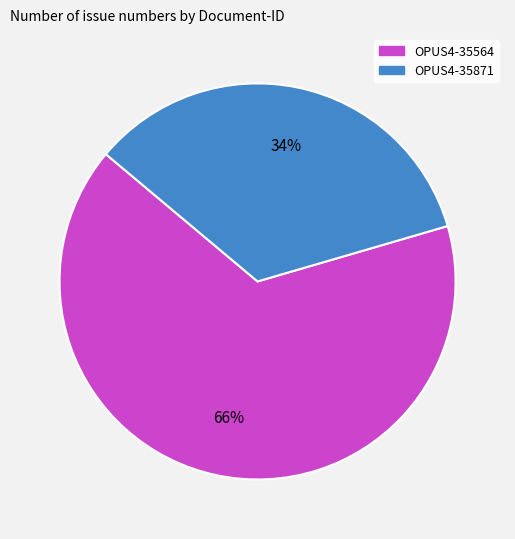

The OPUS4-35871 slice represents 21% of the pie. True or false?

False